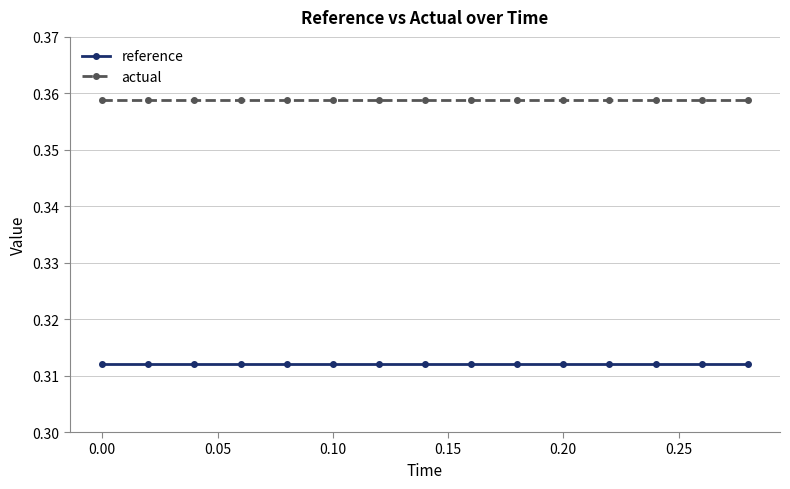

True or false: actual and reference intersect in this chart.

False